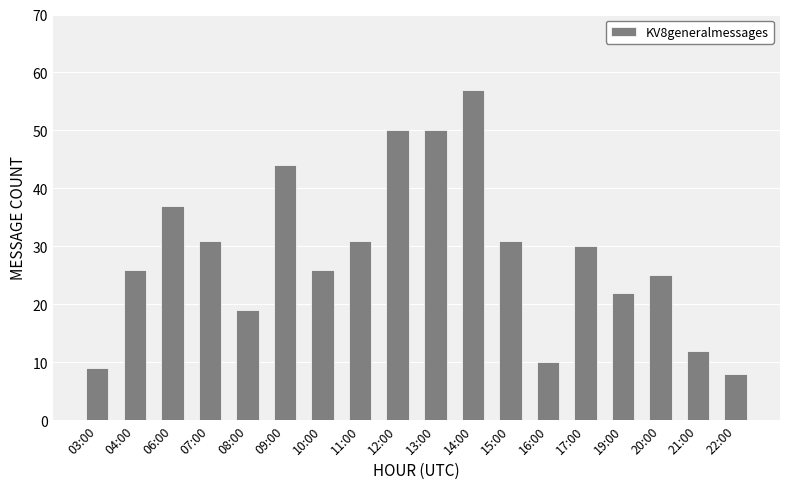

At which label does the data first exceed 30?

06:00